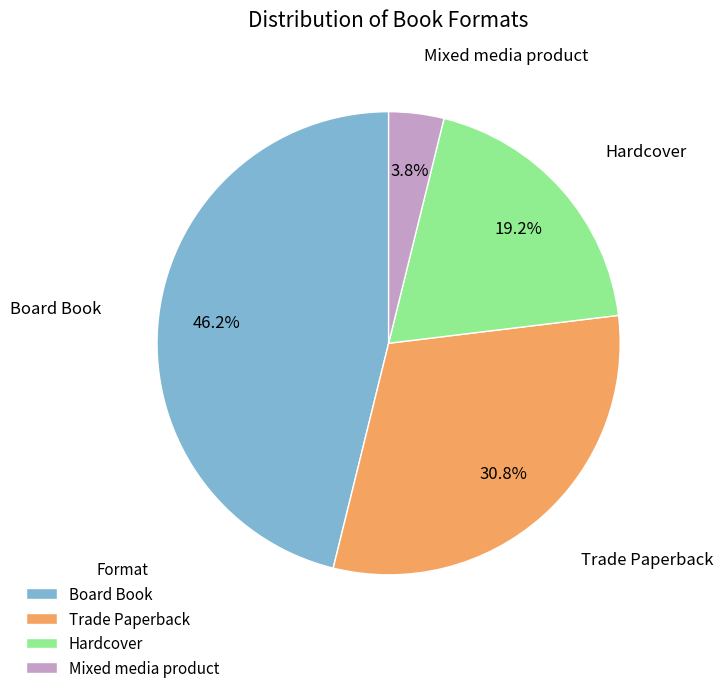

Does any single category account for the majority?

No